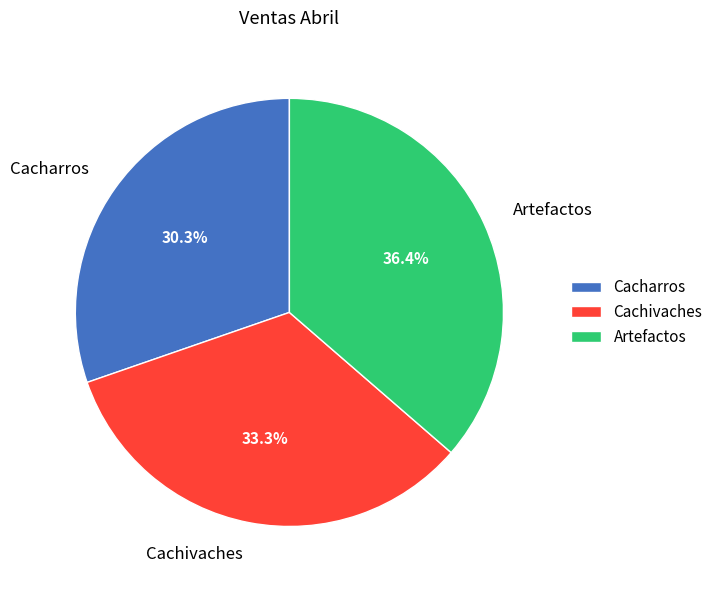

Is there any slice that represents more than half of the pie?

No